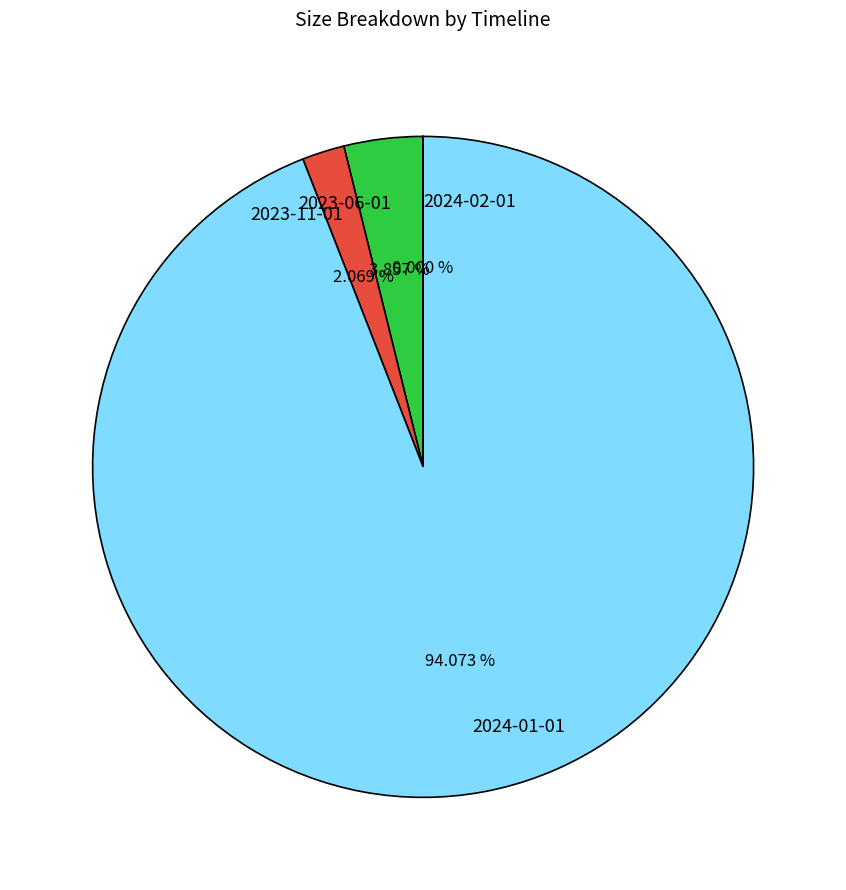

Which has a higher value, 2023-06-01 or 2024-01-01?

2024-01-01